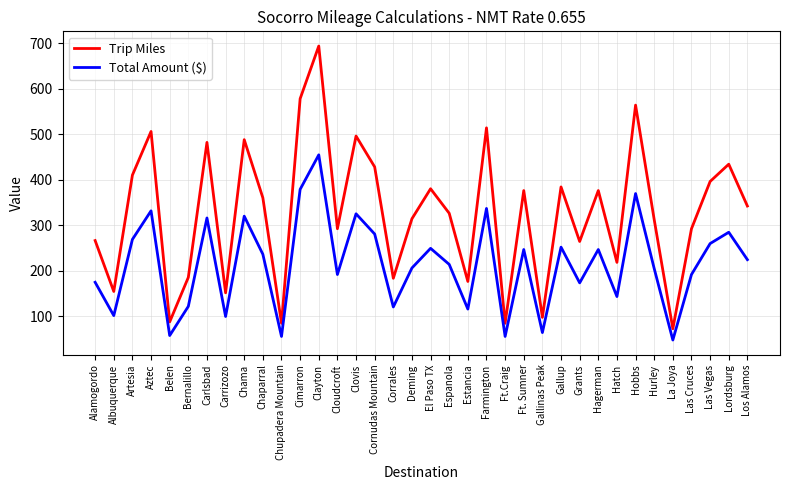

Which category has the lowest value in the Trip Miles series?

La Joya